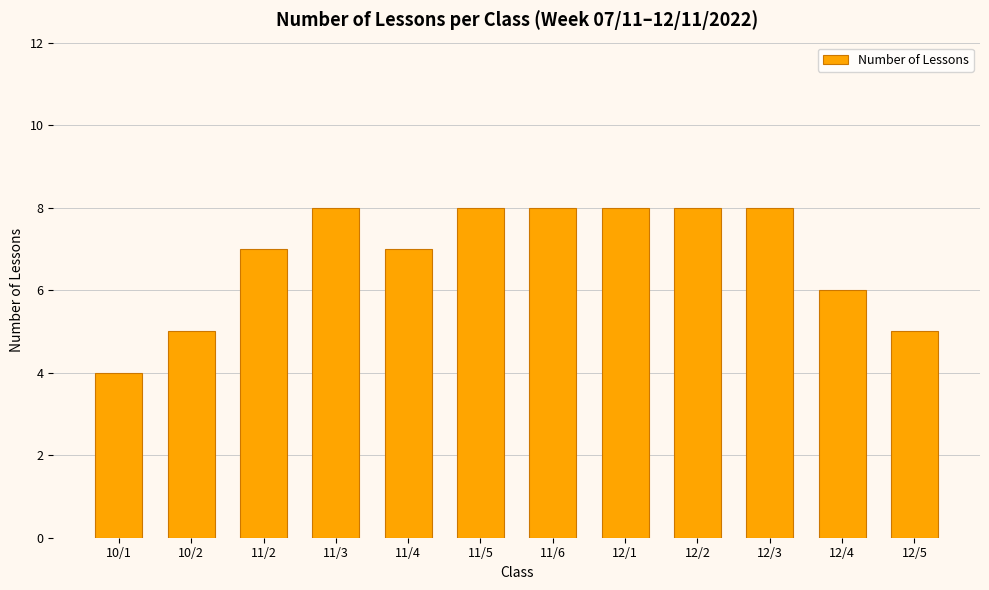

What value does the data have at 12/2?

8